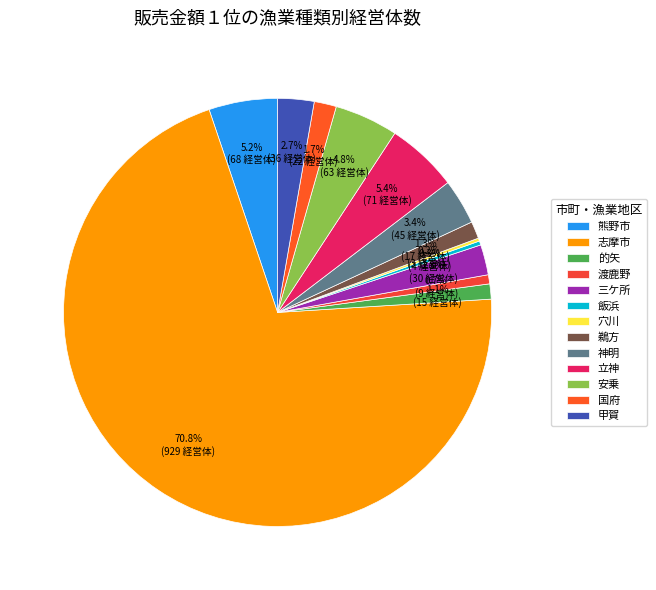

Is it true that 渡鹿野 is 12% of the pie?

False